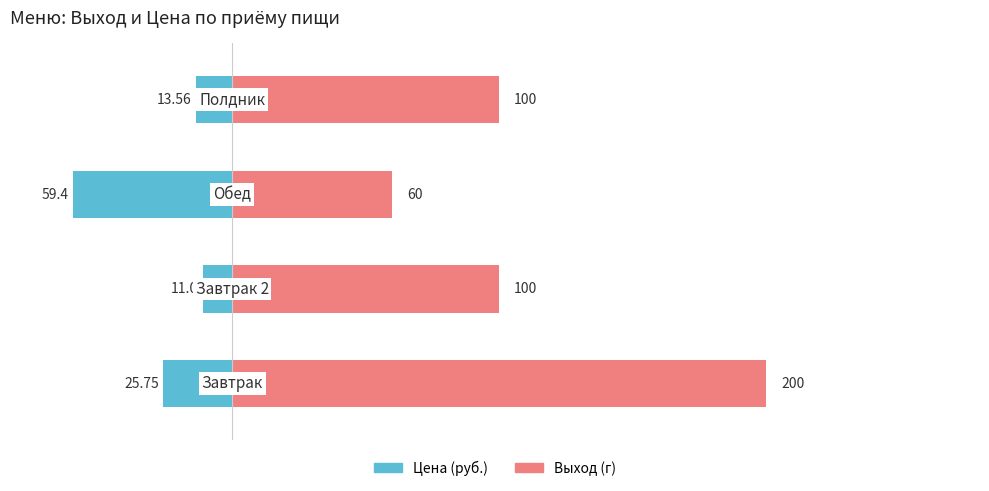

What is the difference between the maximum and minimum values in the Выход (г) series?

140.0